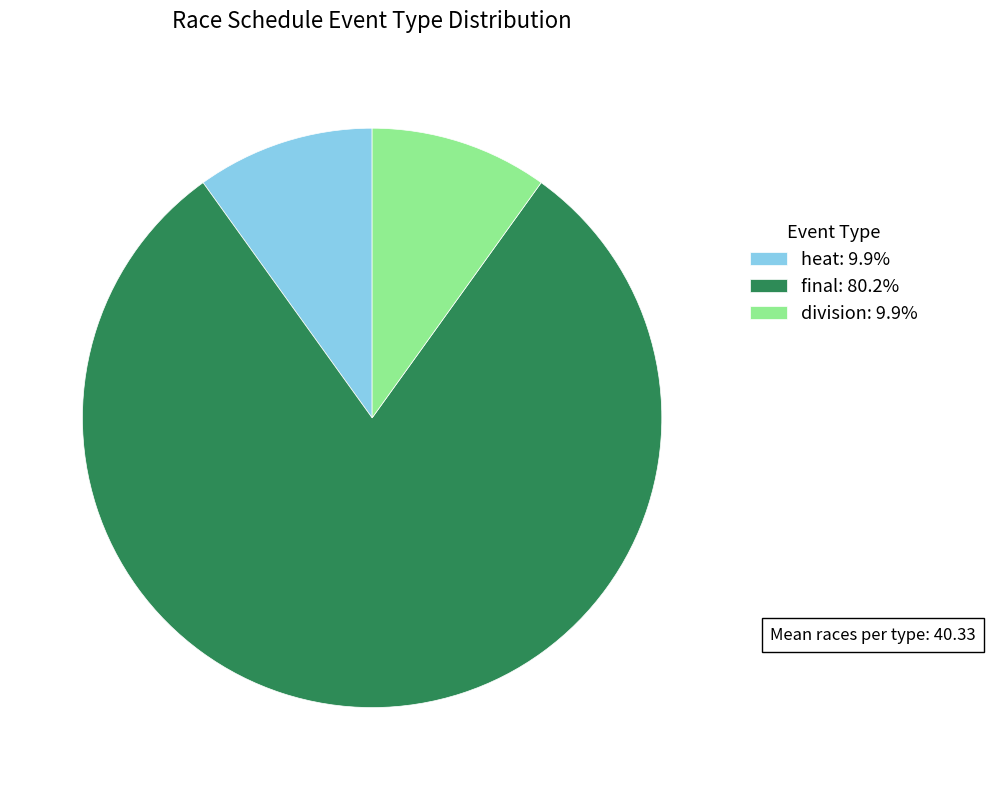

Is it true that heat is 4% of the pie?

False